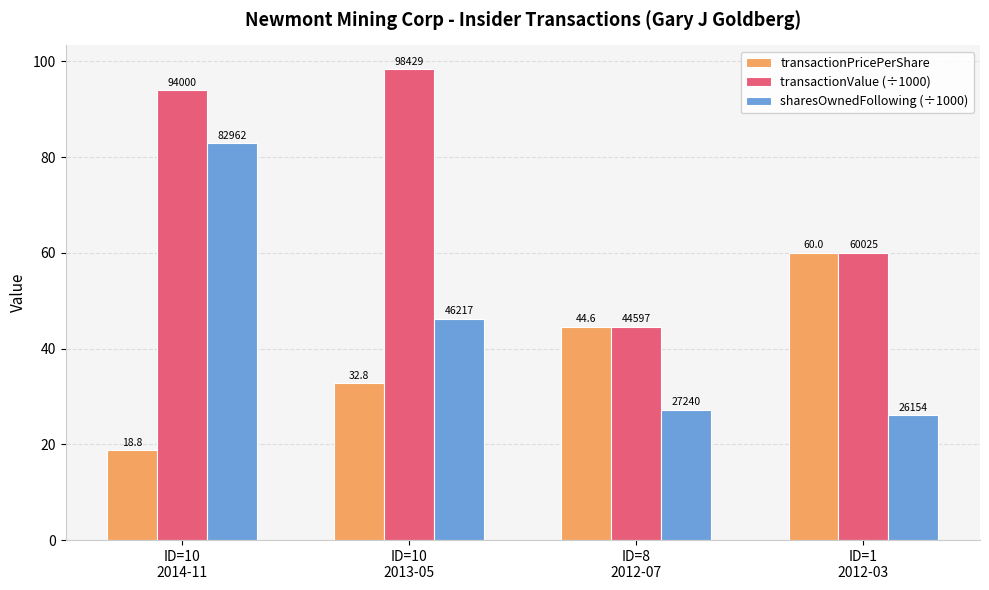

What is the approximate value of sharesOwnedFollowing (÷1000) at ID=8
2012-07?

27.2